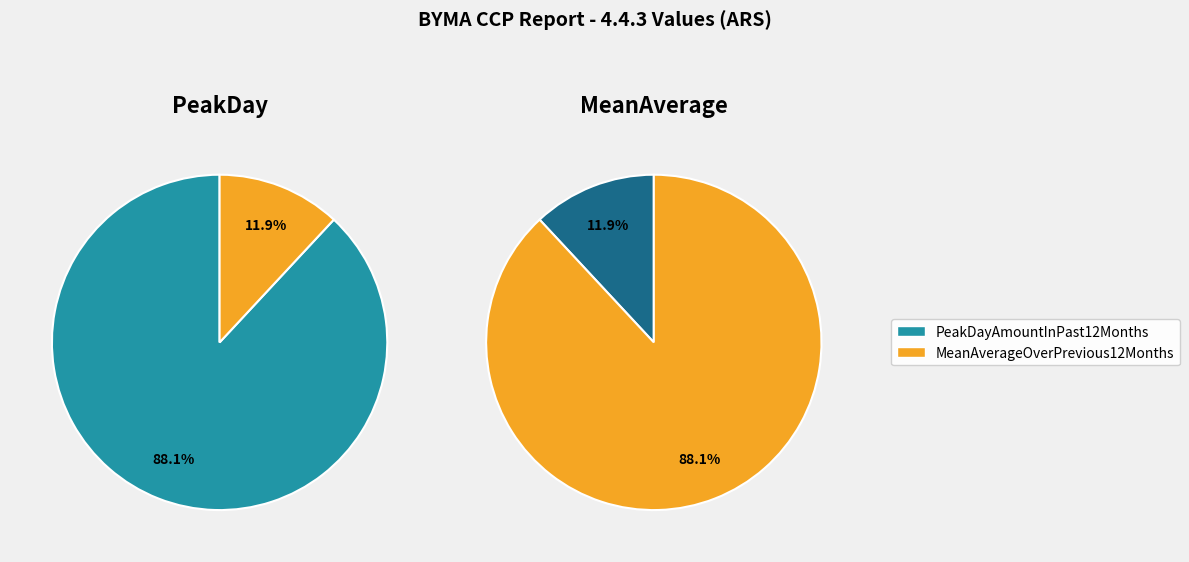

To the nearest percent, what is the combined percentage of PeakDayAmountInPast12Months and MeanAverageOverPrevious12Months?

100%